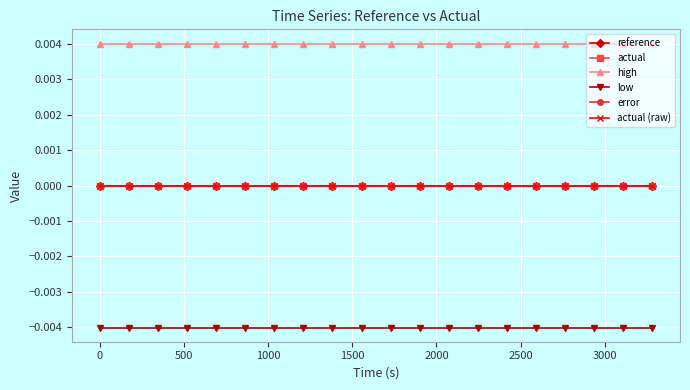

Which series has the largest range (max minus min)?

reference